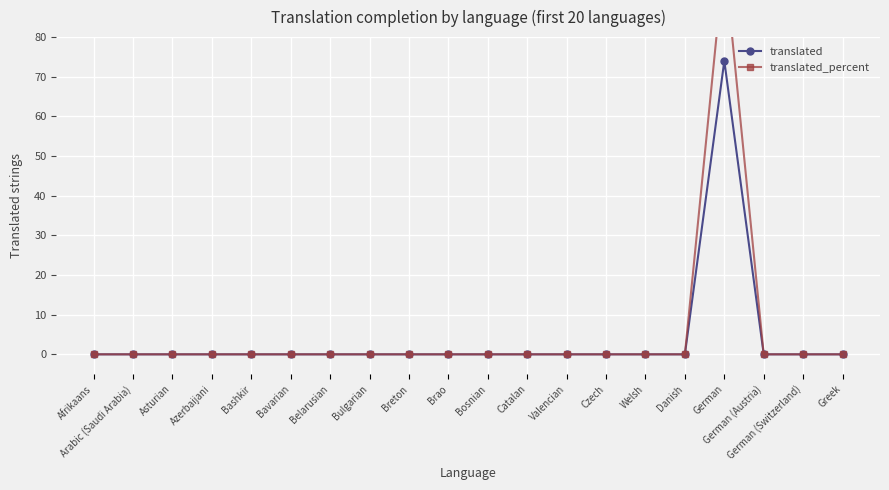

List the series in order of their overall mean, lowest first.

translated, translated_percent